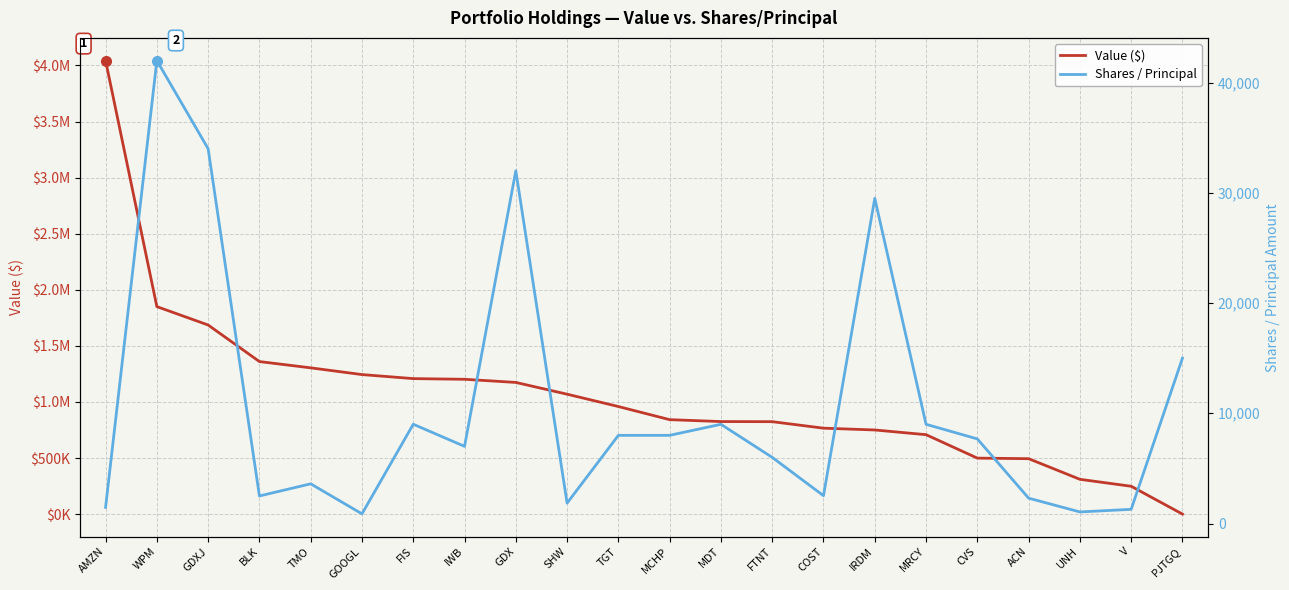

What value does the Value ($) series have at GDX?

1174000